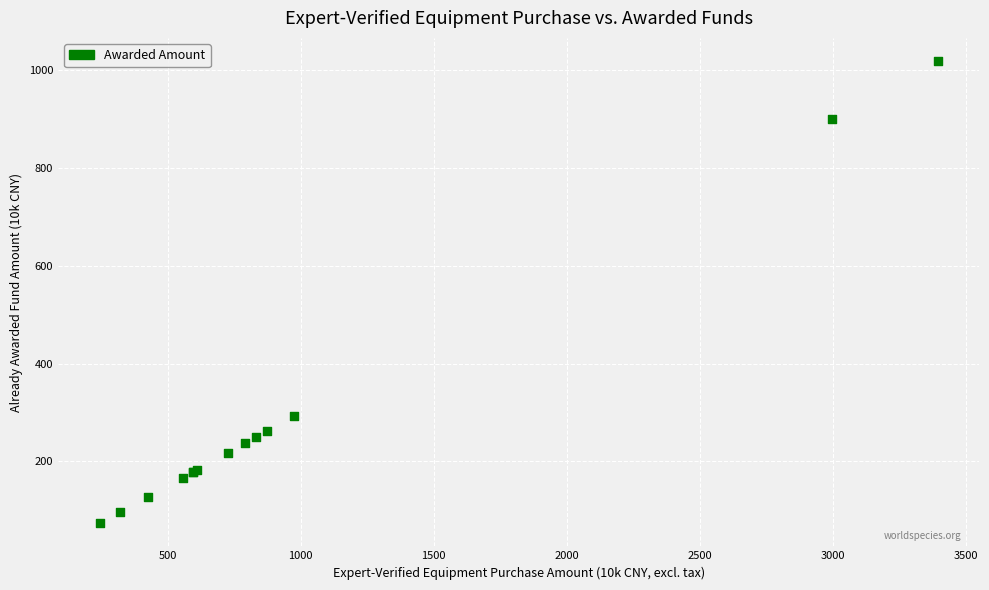

What Y value in the scatter plot is closest to 546?

292.1